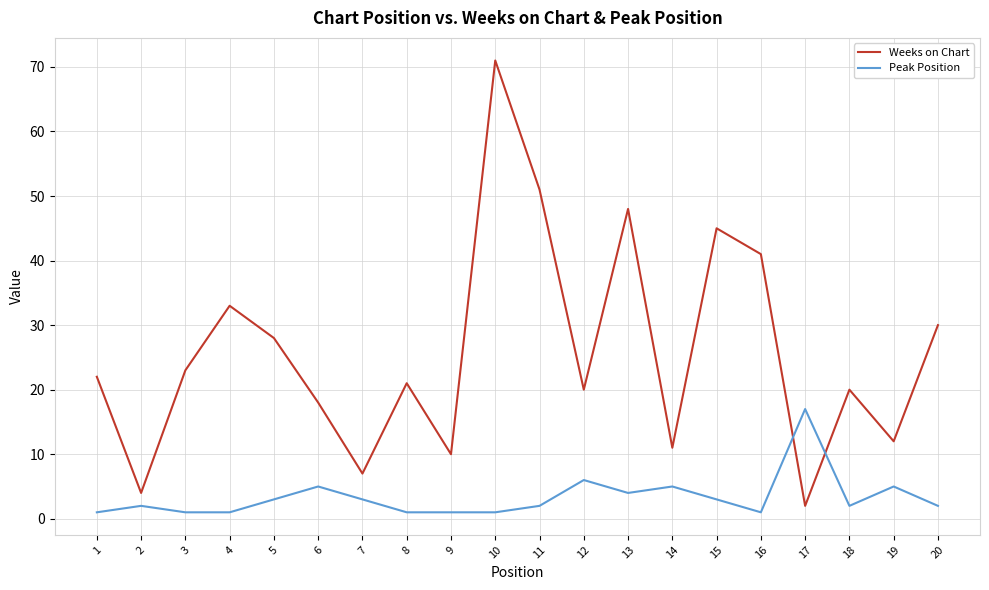

Which category has the highest value across all series?

10